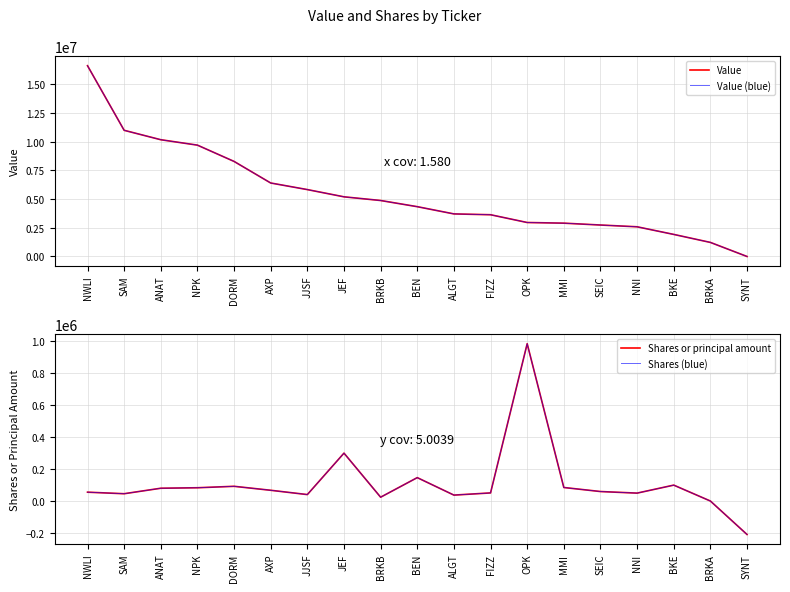

How many lines are shown in the chart?

4